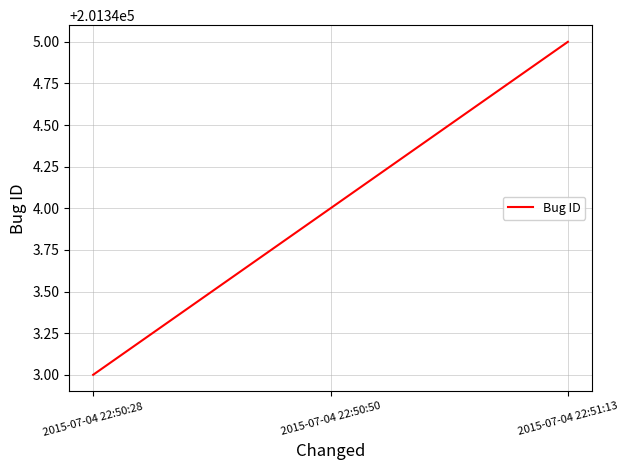

How many values are between 201343 and 201345?

3